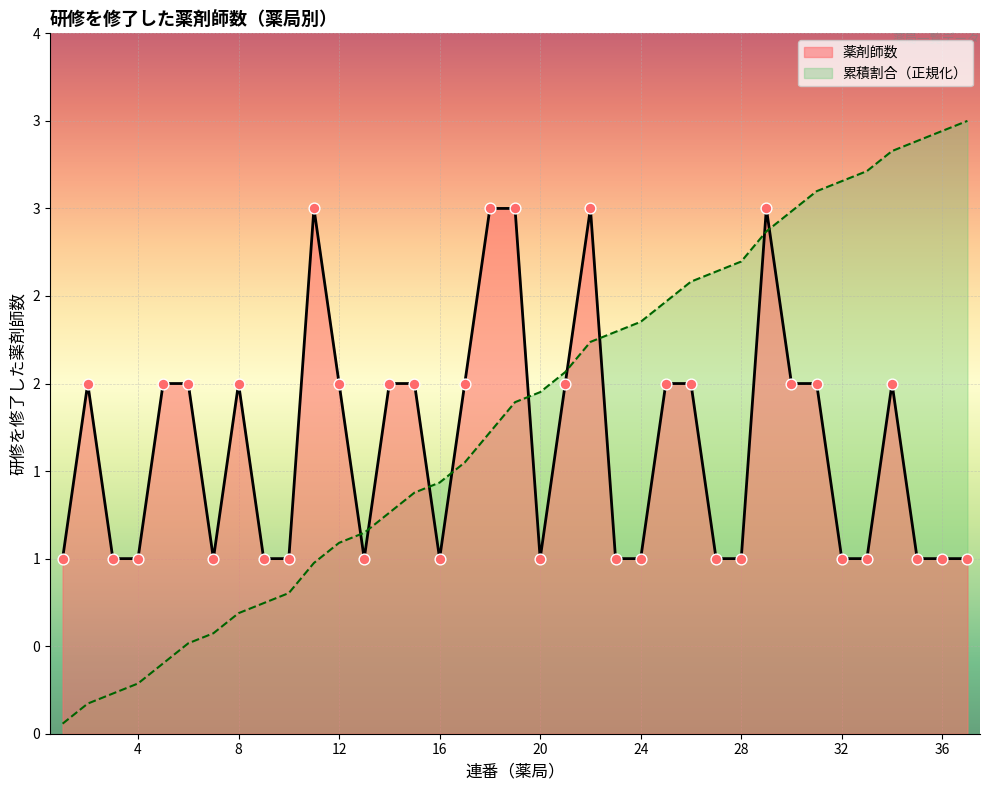

At which category is the sum across all series the highest?

29